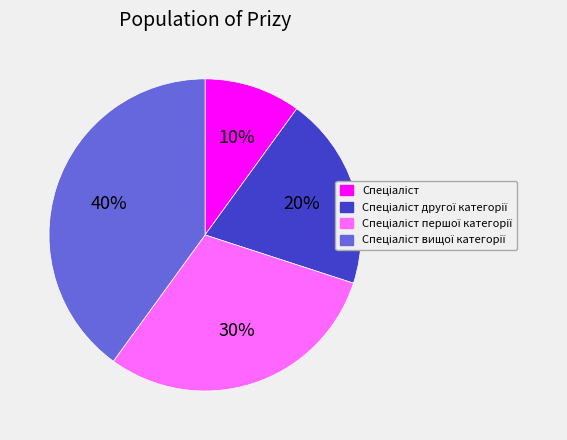

How many slices are in this pie chart?

4